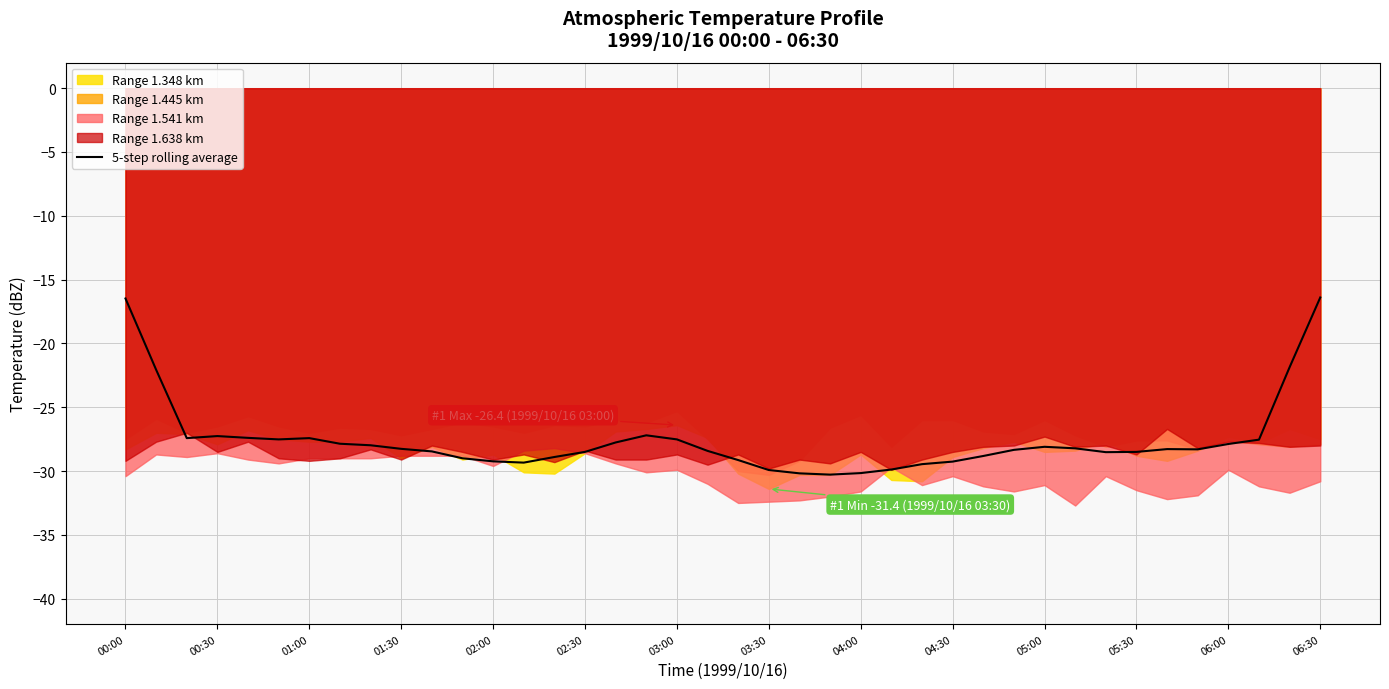

What is the maximum value for 5-step rolling average?

-16.4